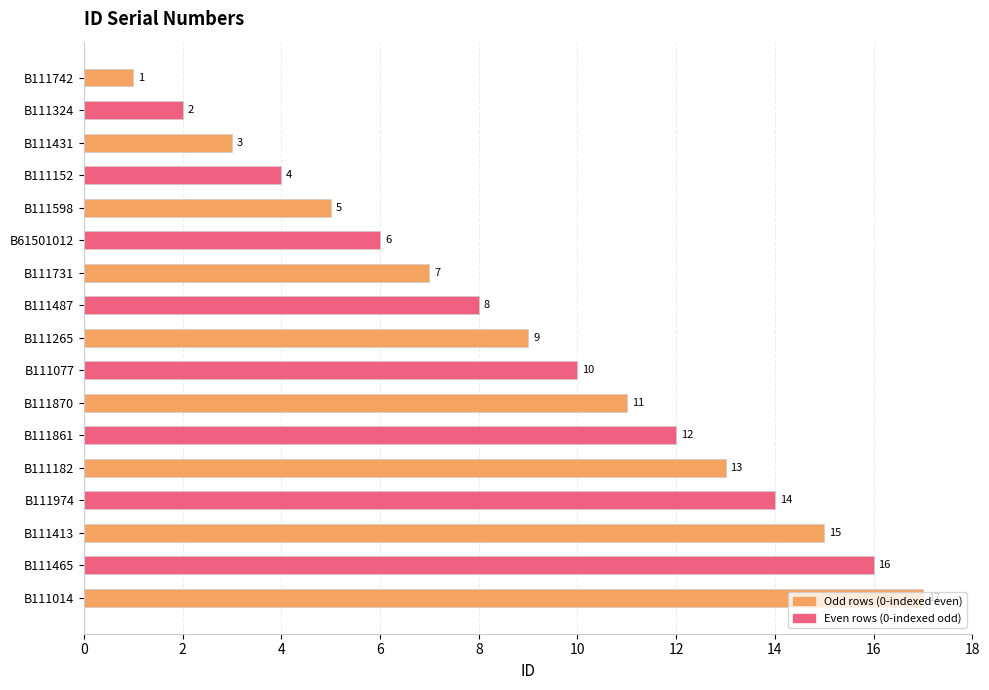

List the labels in order of value, smallest first.

B111742, B111324, B111431, B111152, B111598, B61501012, B111731, B111487, B111265, B111077, B111870, B111861, B111182, B111974, B111413, B111465, B111014